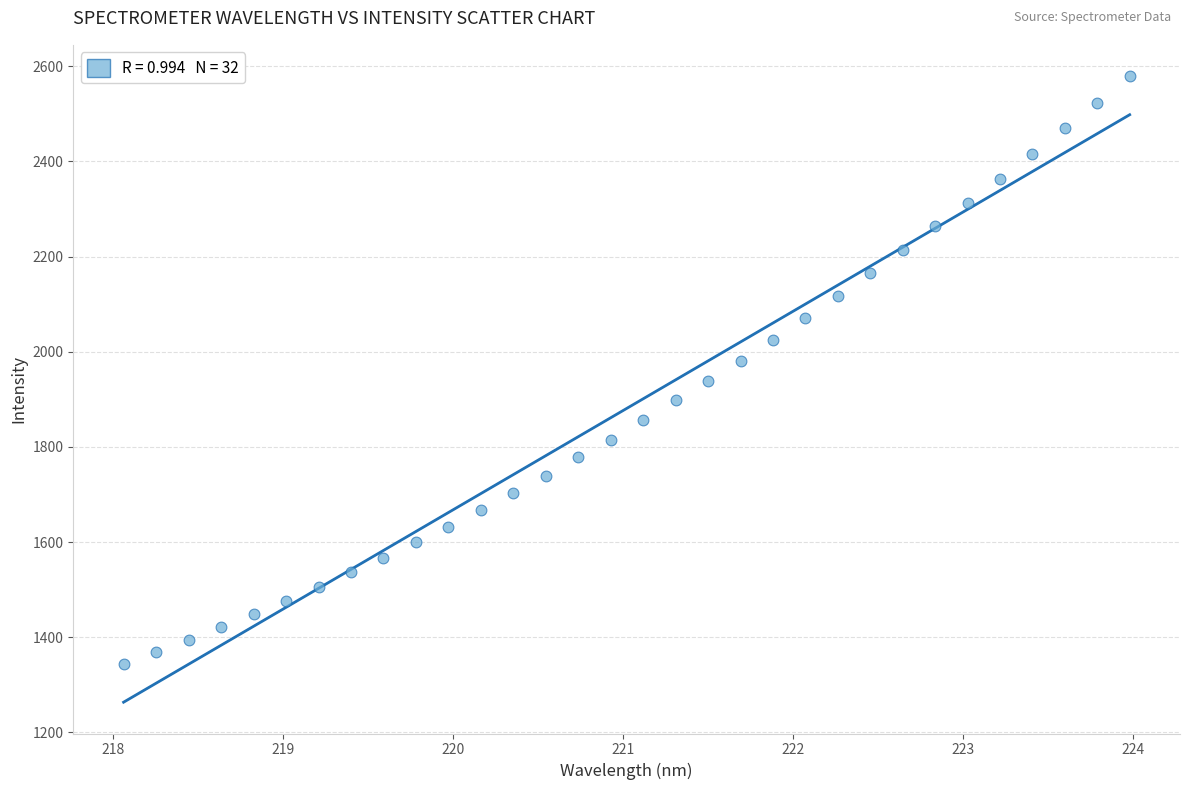

What is the range of Y values (max minus min)?

1235.8